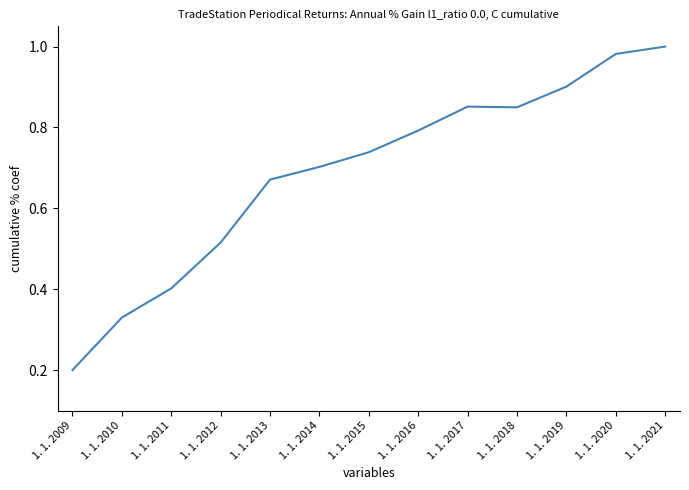

Is it true that the value at 1. 1. 2013 is 0.4?

False